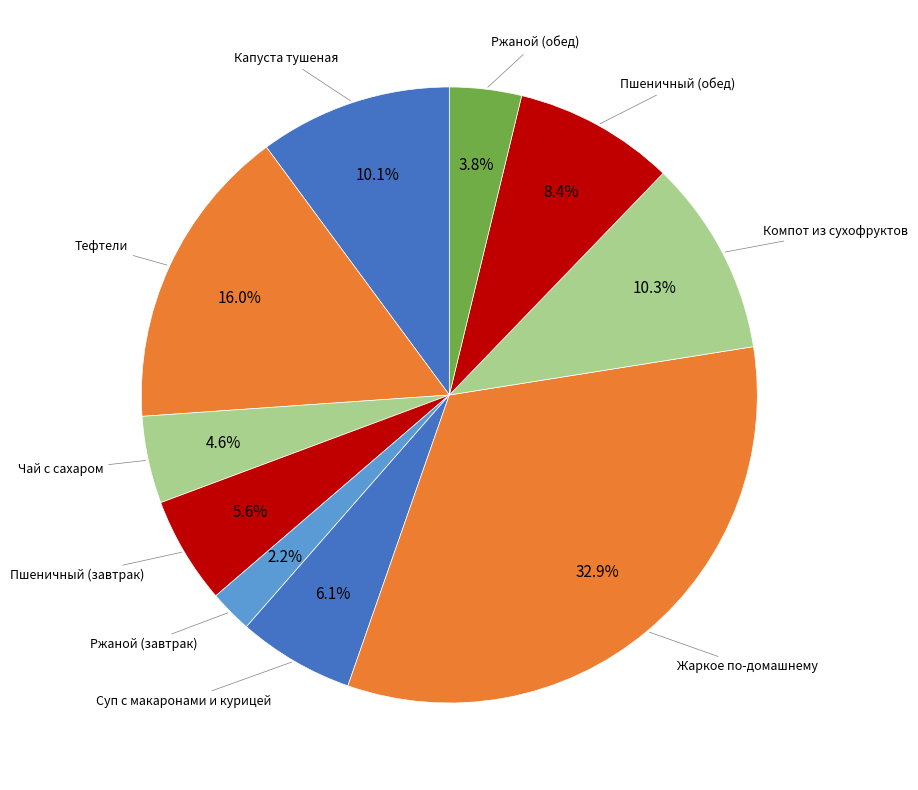

How many segments does this pie chart have?

10